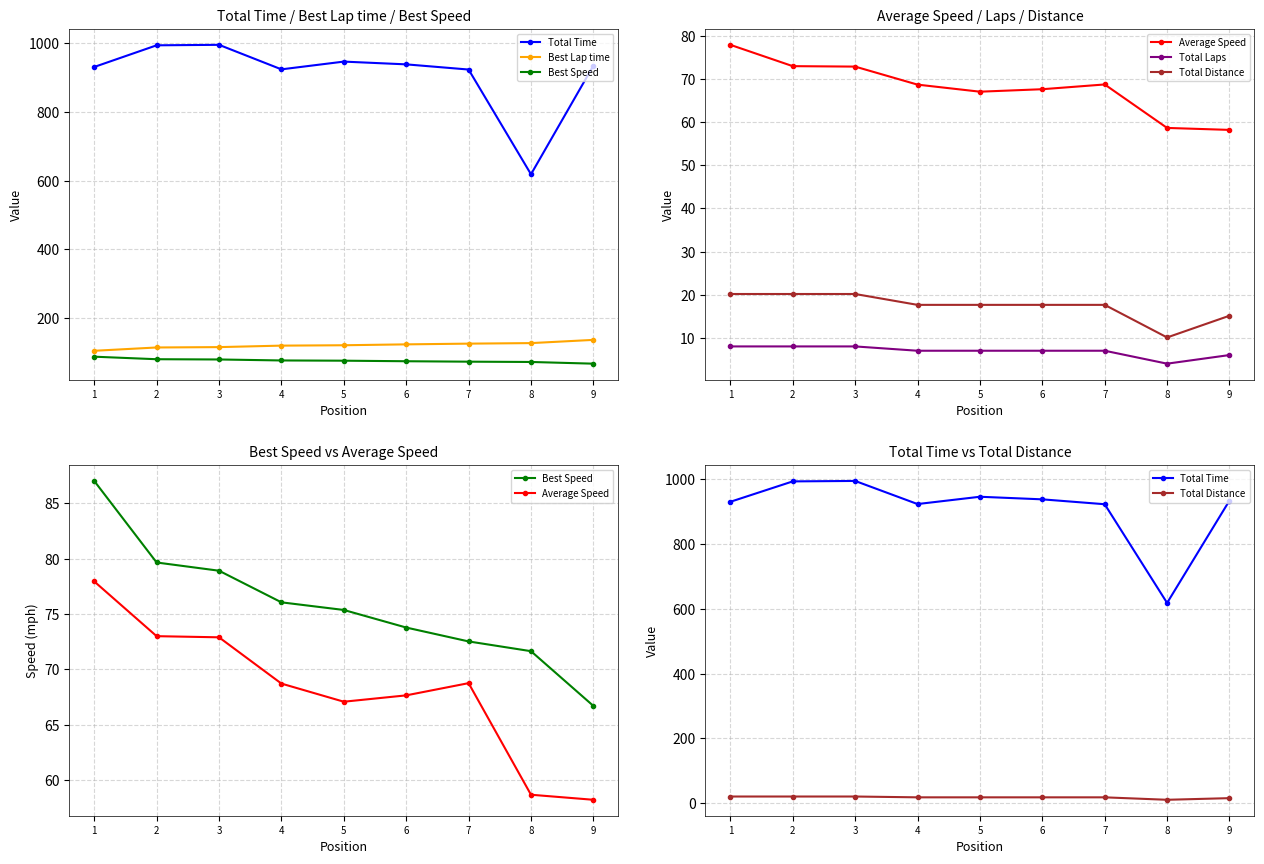

What is the greatest value displayed?

995.5